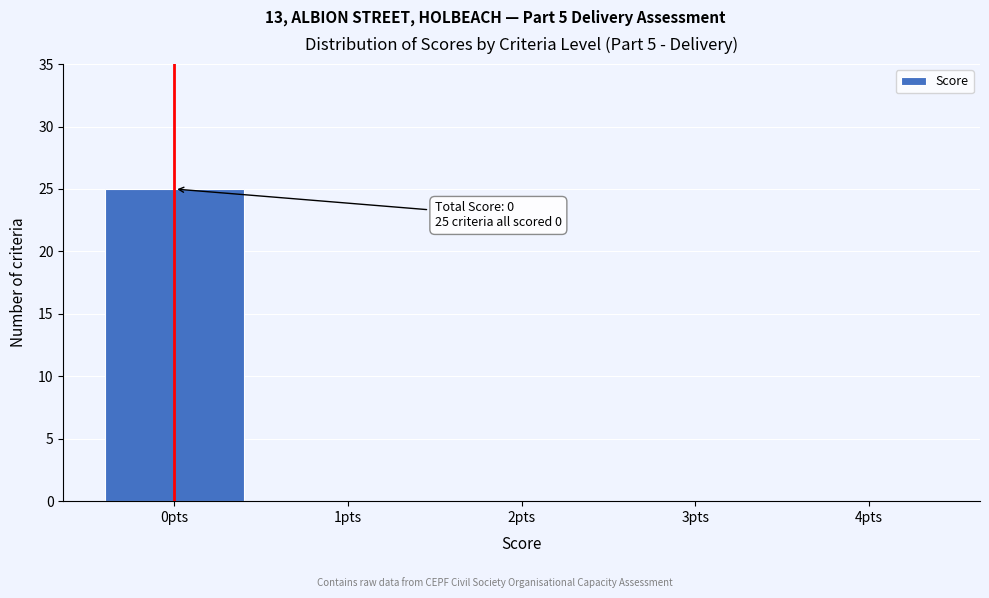

Reading left to right, extract all data points from this chart.

0pts=25	1pts=0	2pts=0	3pts=0	4pts=0